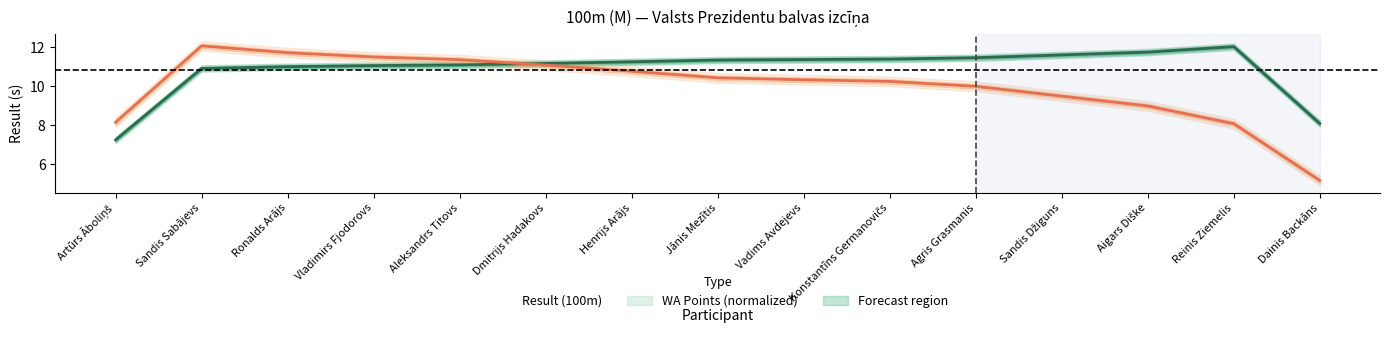

Which series has the largest total across all categories?

Result (100m)